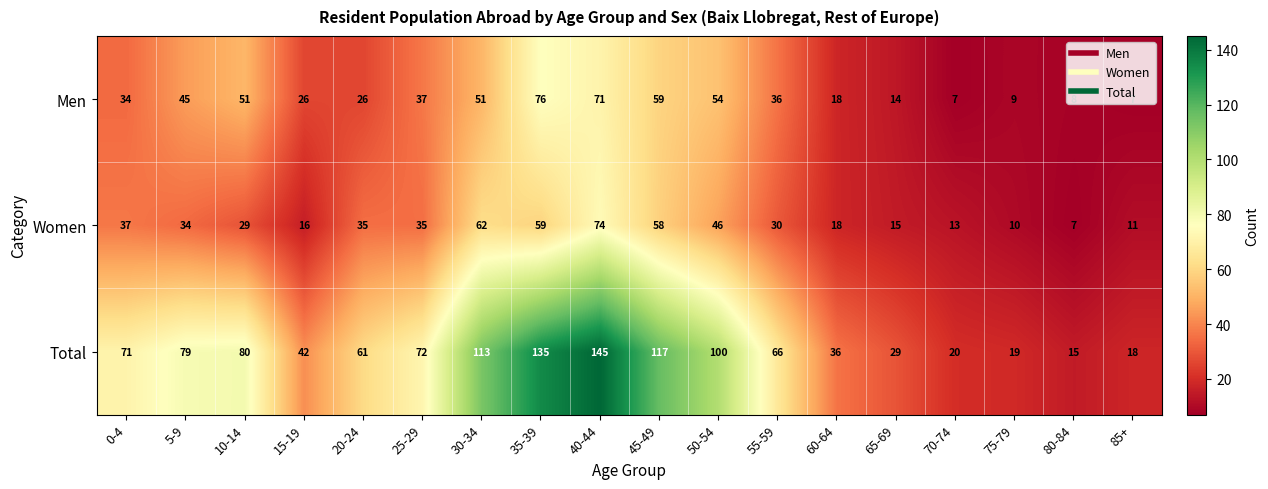

At which category is the sum across all series the highest?

40-44